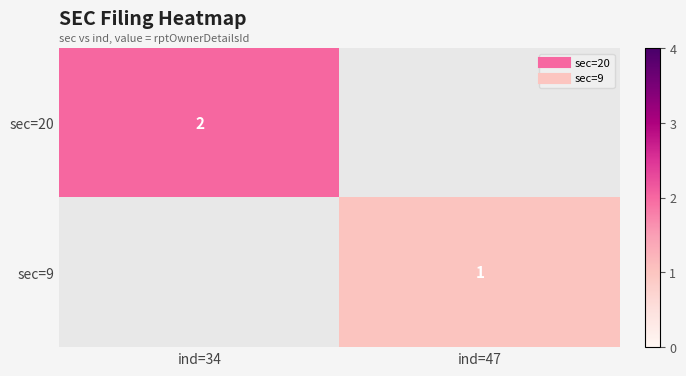

Which category has the lowest value in the sec=9 series?

ind=34